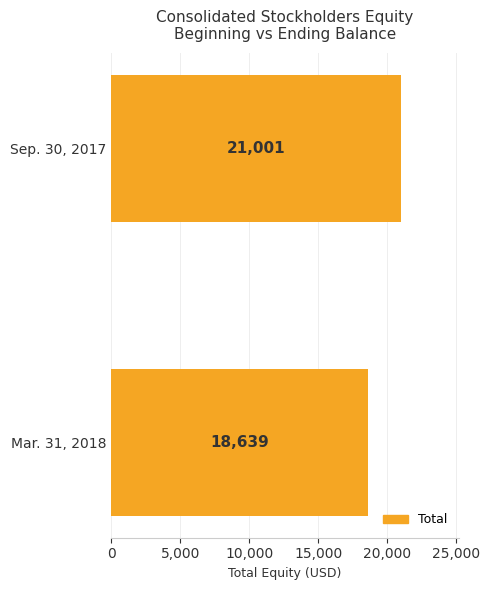

Rank the categories by value from lowest to highest.

Mar. 31, 2018, Sep. 30, 2017